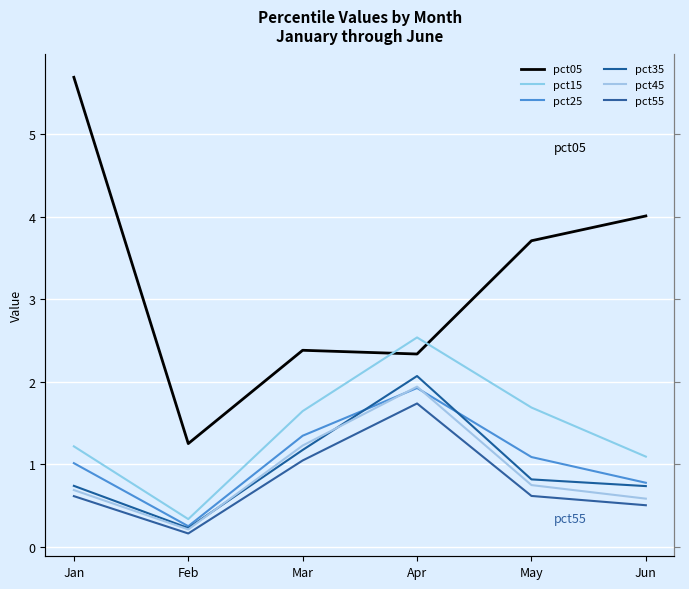

True or false: pct25 has a value of 1.0 at Jan.

True